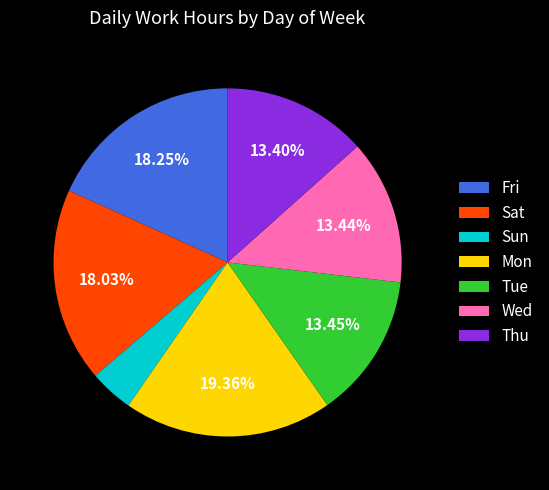

How many slices are in this pie chart?

7